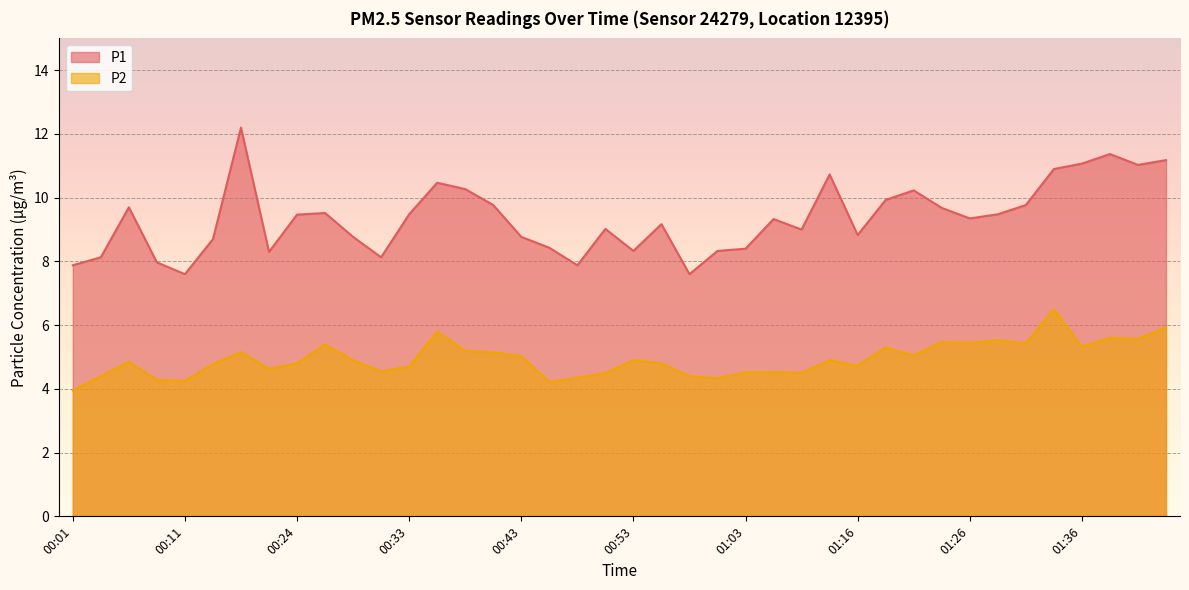

How many lines are shown in the chart?

2